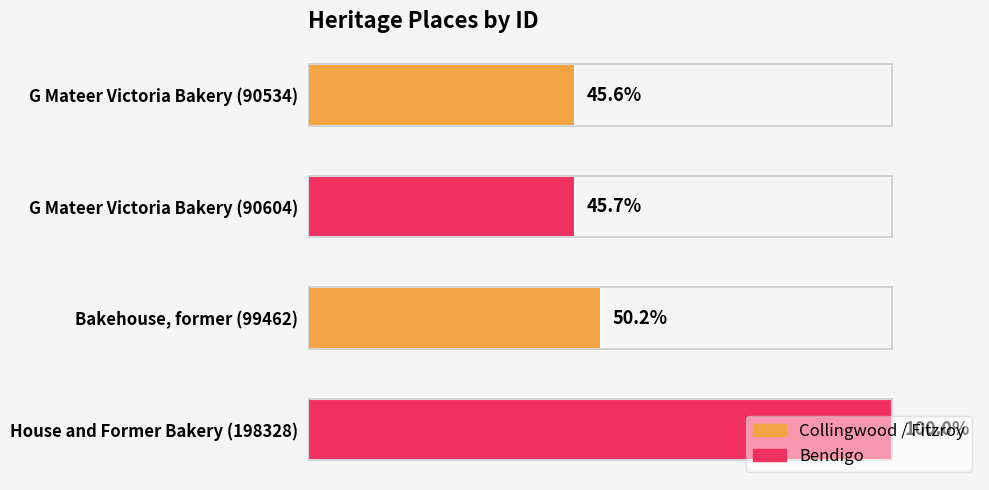

Does the chart contain any negative values?

No